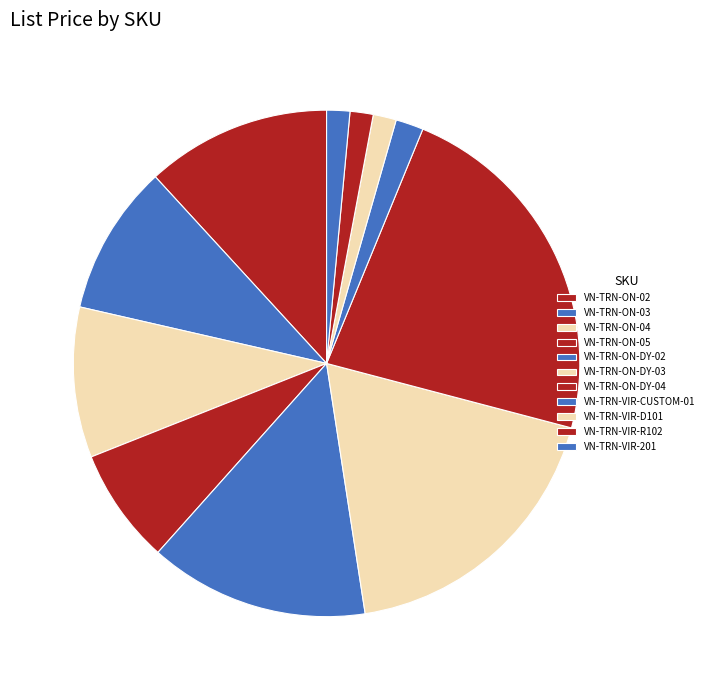

What percentage is NOT represented by VN-TRN-ON-05?

92.6%